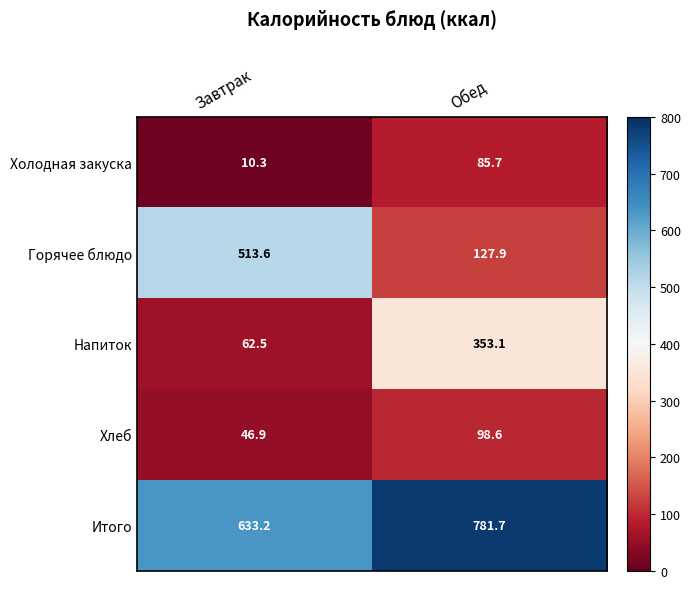

At how many categories does at least one series exceed 363?

2